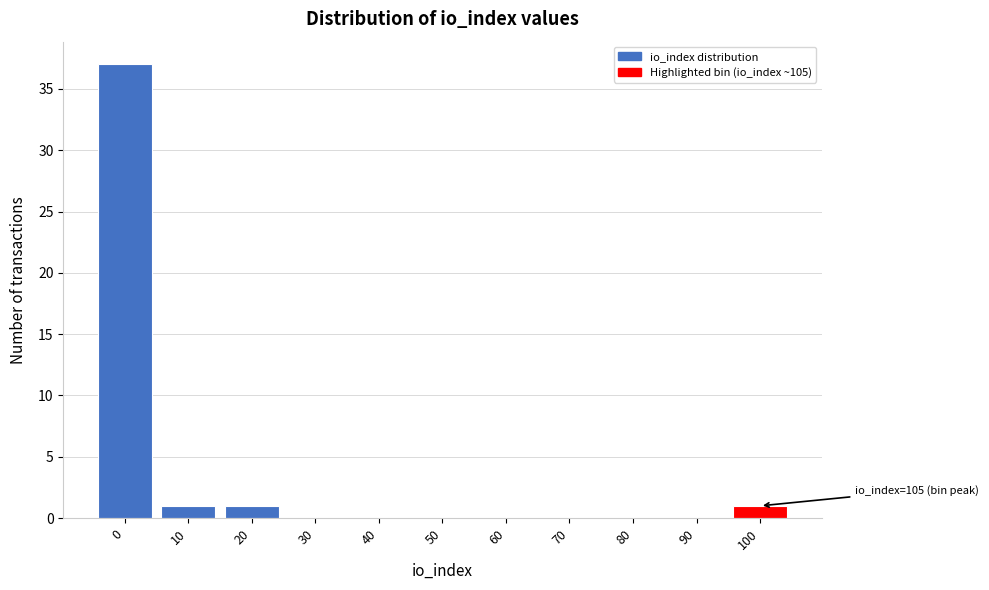

Reading right to left, list all the values displayed in this chart.

100=1	90=0	80=0	70=0	60=0	50=0	40=0	30=0	20=1	10=1	0=37